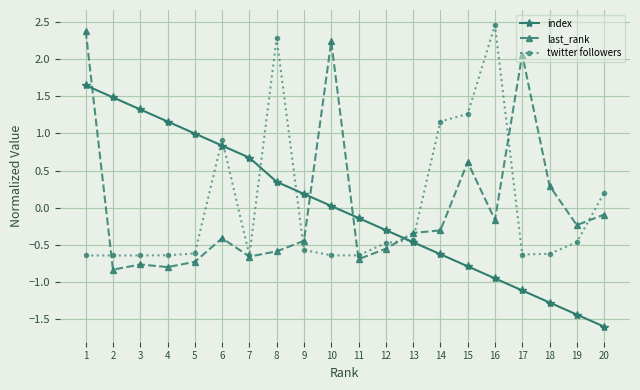

True or false: twitter followers has more than 0 points higher than both neighbors.

True